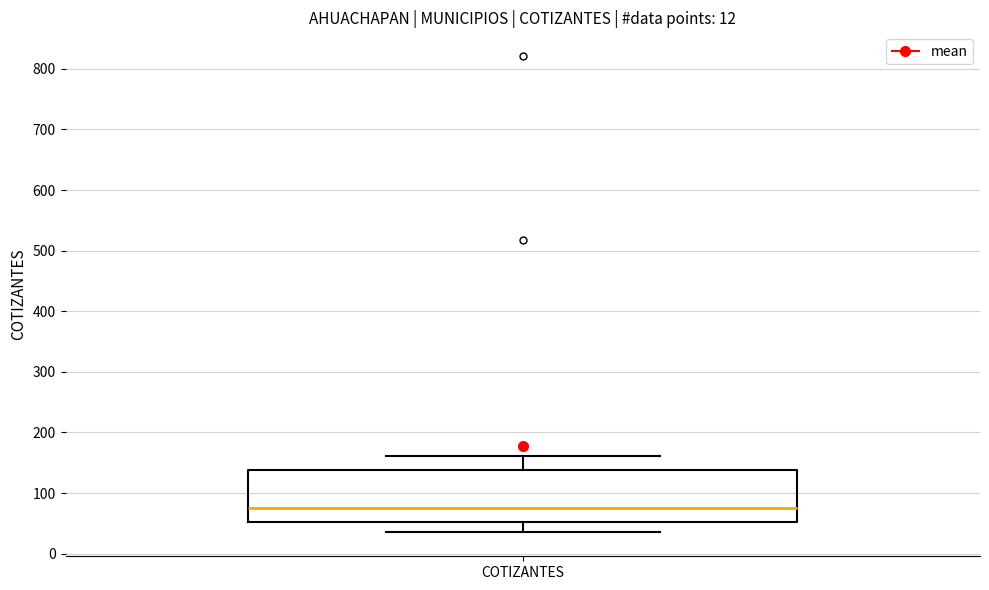

Where is the upper edge of the box for COTIZANTES on the y-axis? The values are not printed on the chart, so give them approximately, as read against the axis.

140